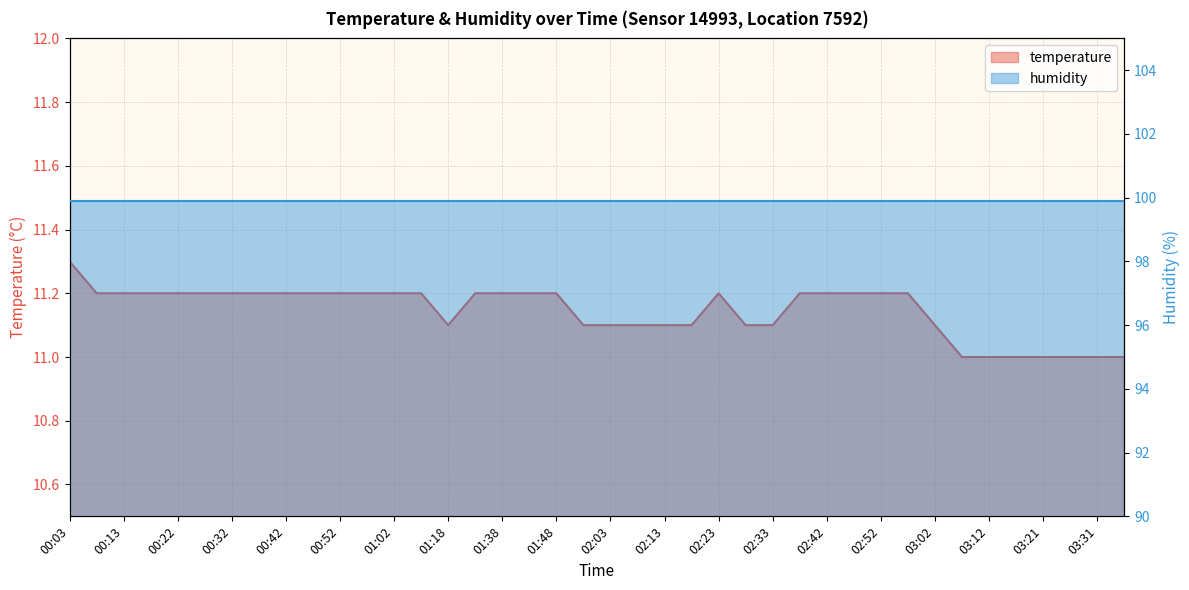

Which series has the widest spread of values?

temperature